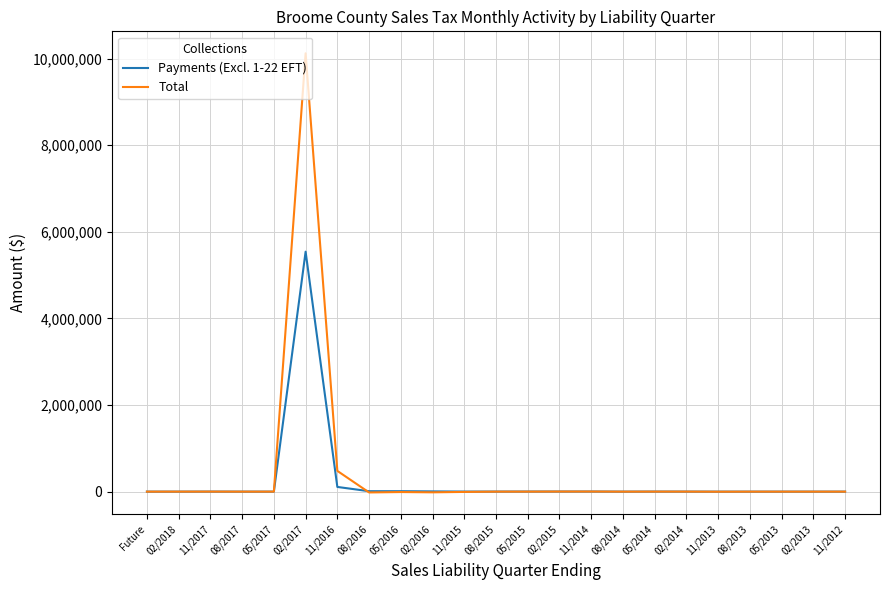

Which series has the largest range (max minus min)?

Total